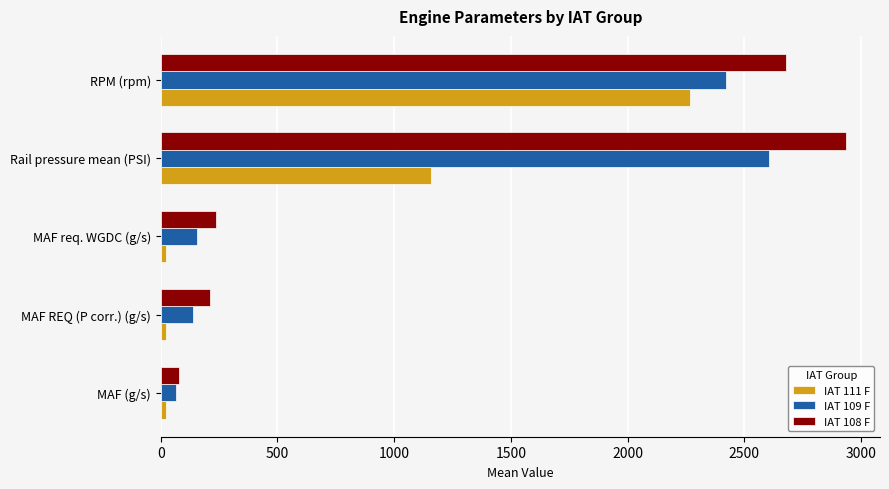

Is the value of IAT 109 F at RPM (rpm) greater than the value of IAT 111 F at MAF (g/s)?

Yes